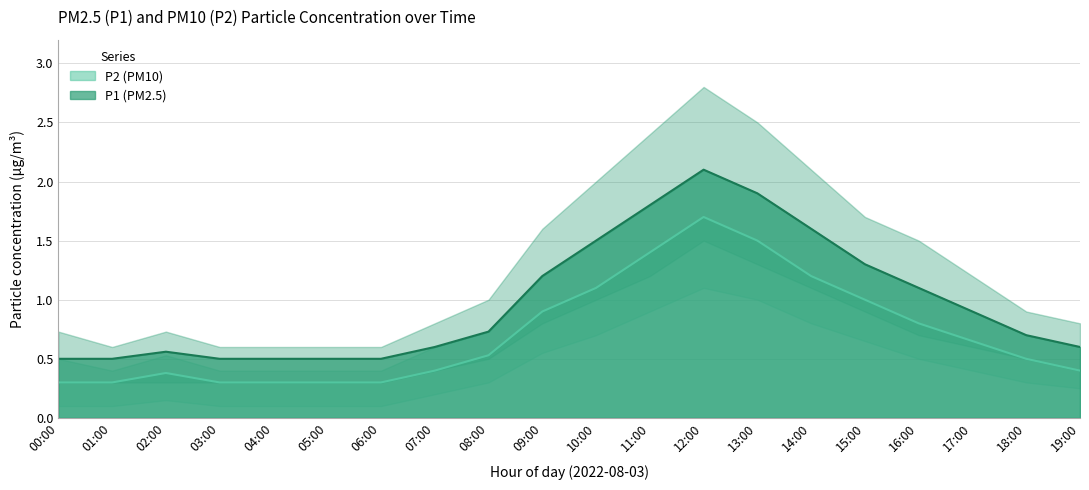

True or false: P2 has more than 0 points higher than both neighbors.

True